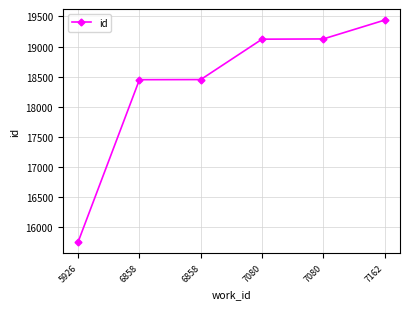

How many values are below 19123?

3